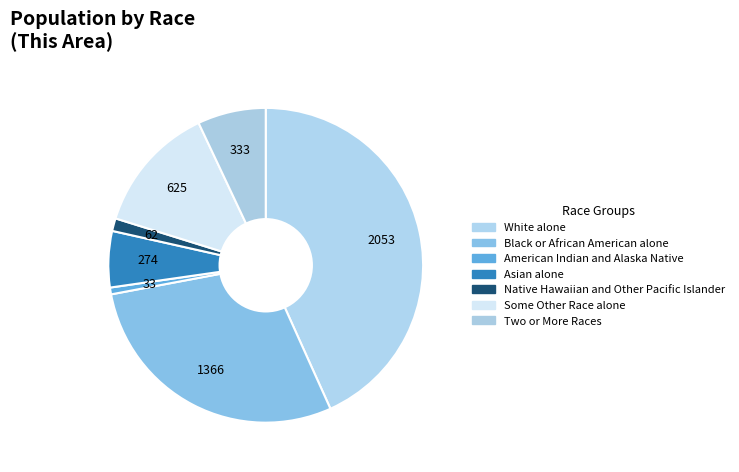

Combined, do Asian alone and Black or African American alone account for over 50%?

No